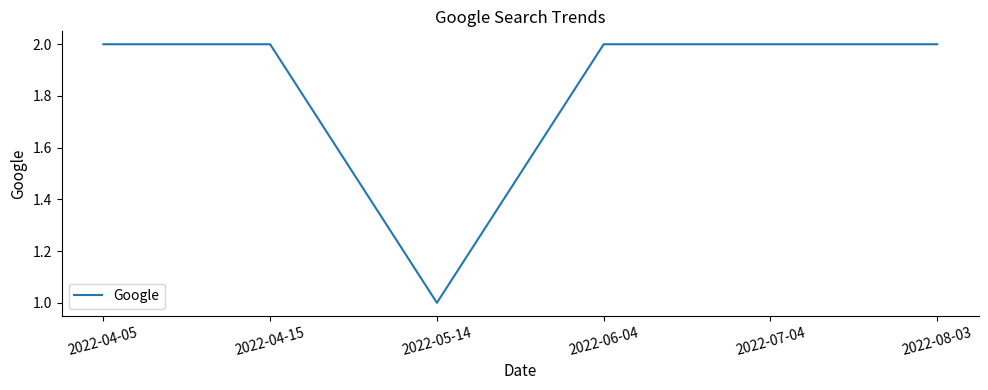

What is the ratio of the value at 2022-08-03 to the value at 2022-07-04?

1.0